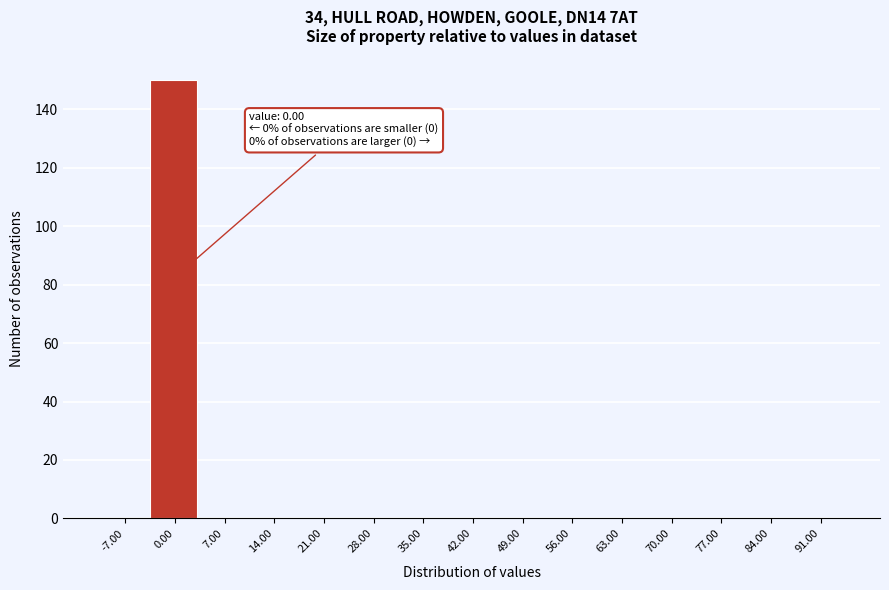

Reading left to right, what are all the values shown in this chart?

-7.00=0	0.00=150	7.00=0	14.00=0	21.00=0	28.00=0	35.00=0	42.00=0	49.00=0	56.00=0	63.00=0	70.00=0	77.00=0	84.00=0	91.00=0